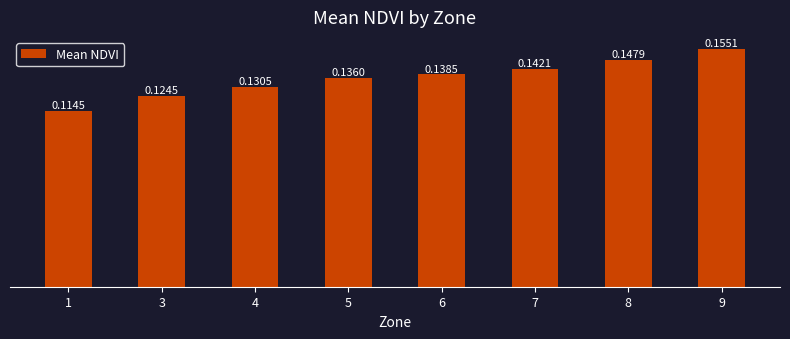

Rank the categories by value from highest to lowest.

9, 8, 7, 6, 5, 4, 3, 1